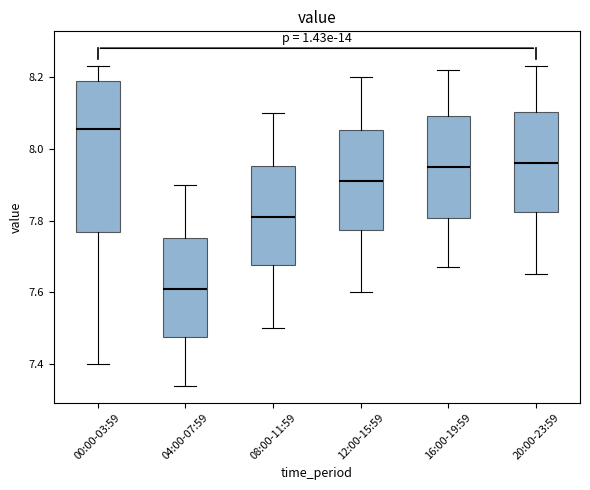

Reading left to right, read every box against the y-axis: the position of its median line, the range the box covers, and the ends of its whiskers. The values are not printed on the chart, so give them approximately, as read against the axis.

00:00-03:59: median 8.06, box 7.76 to 8.20, whiskers 7.40 to 8.24
04:00-07:59: median 7.62, box 7.48 to 7.76, whiskers 7.34 to 7.90
08:00-11:59: median 7.82, box 7.68 to 7.96, whiskers 7.50 to 8.10
12:00-15:59: median 7.92, box 7.78 to 8.06, whiskers 7.60 to 8.20
16:00-19:59: median 7.96, box 7.80 to 8.10, whiskers 7.68 to 8.22
20:00-23:59: median 7.96, box 7.82 to 8.10, whiskers 7.66 to 8.24